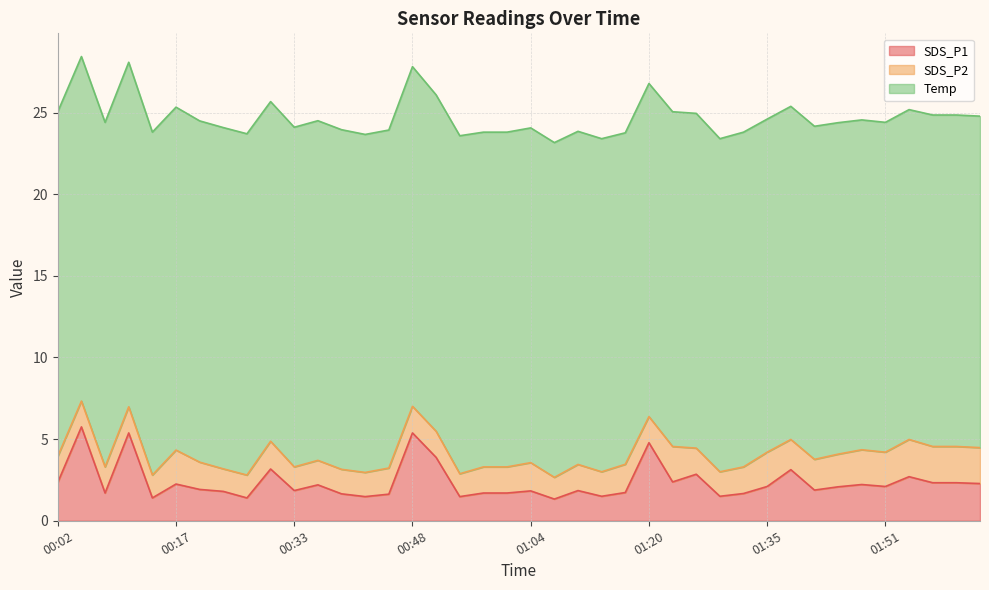

True or false: Temp has a value of 20.3 at 02:00.

True